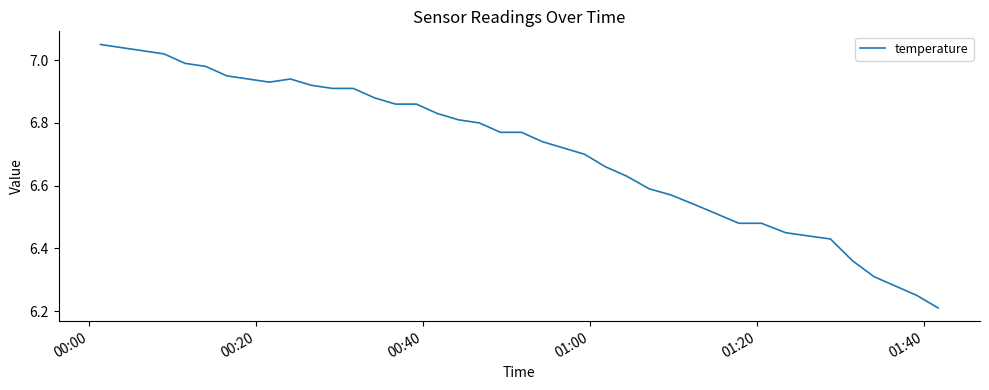

What is the difference between the maximum and minimum values?

0.8